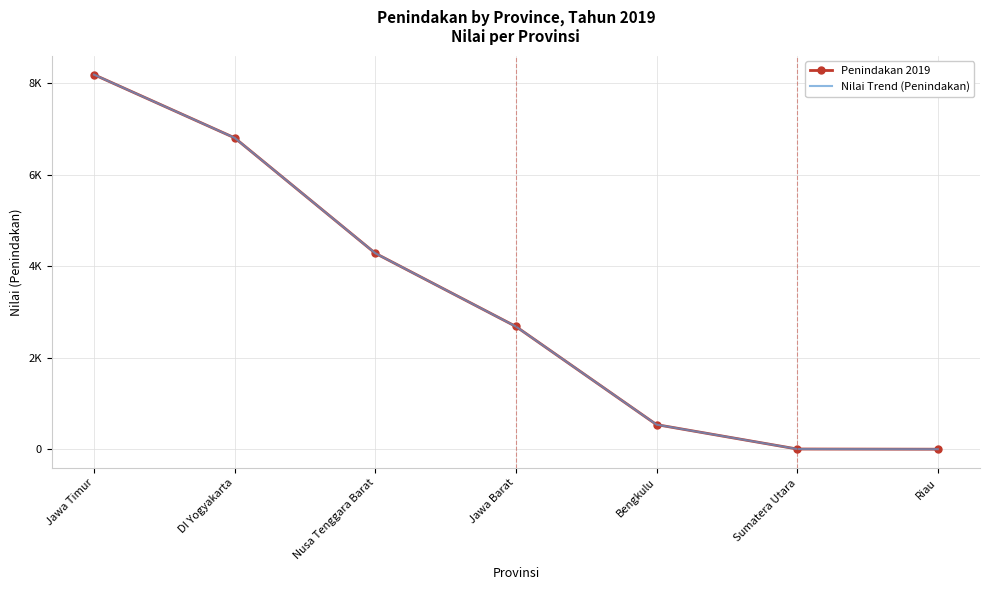

True or false: Nilai Trend (Penindakan) has a value of 8 at Sumatera Utara.

False